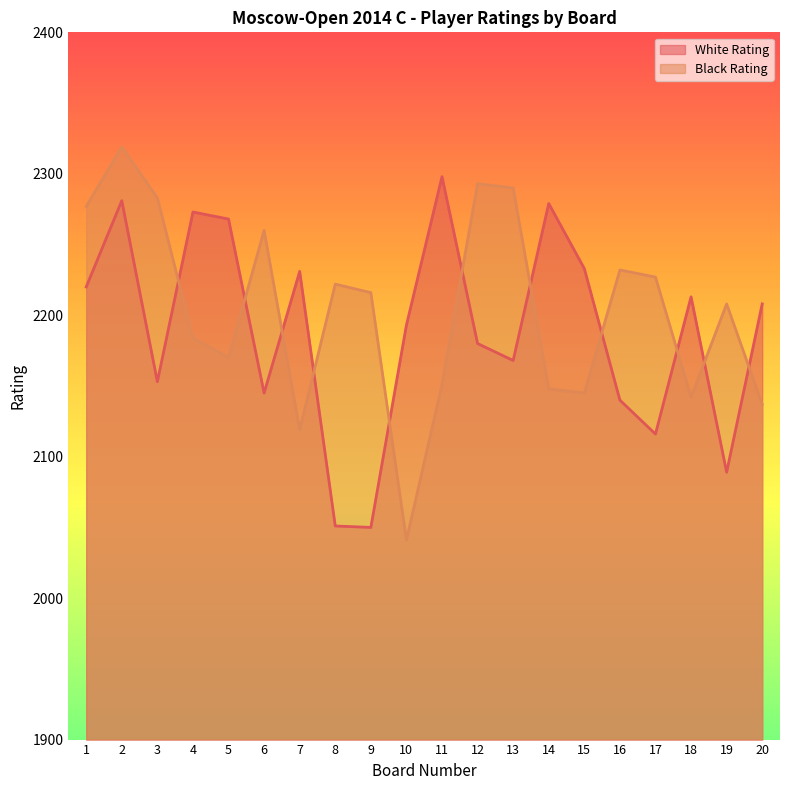

What is the average value of the White Rating series?

2189